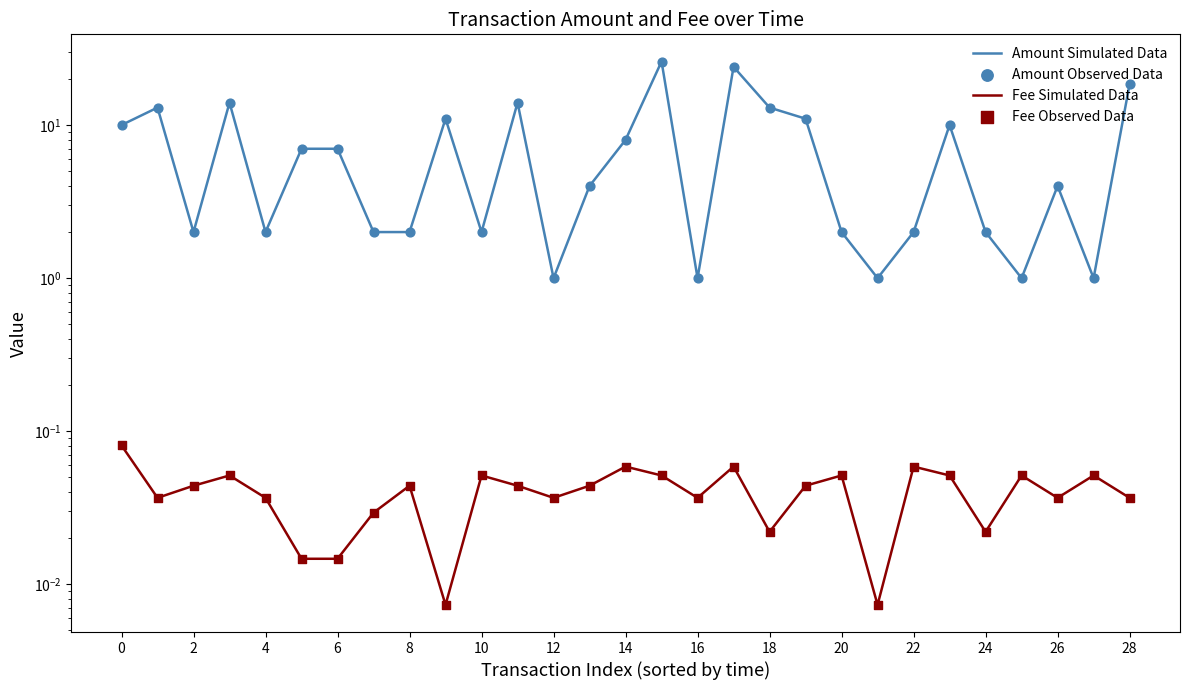

Which series has the widest spread of Y values?

Amount Simulated Data